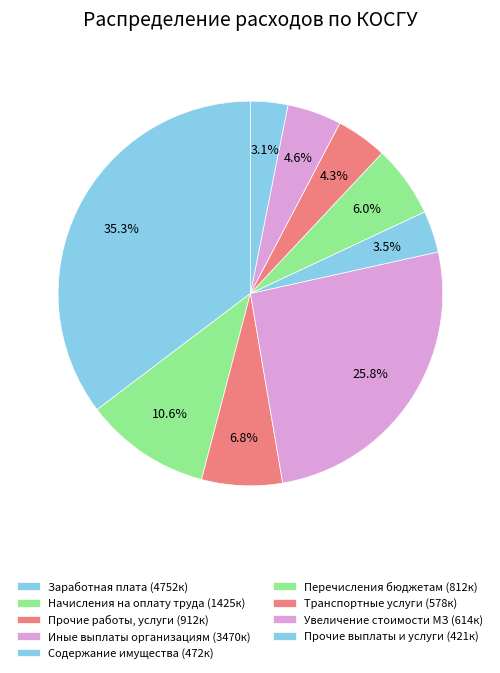

Count the number of slices in the pie.

9